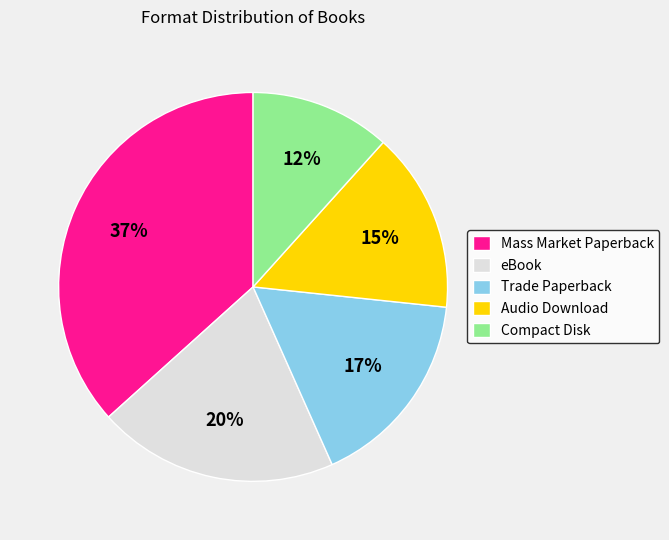

What is the largest slice in the pie chart?

Mass Market Paperback